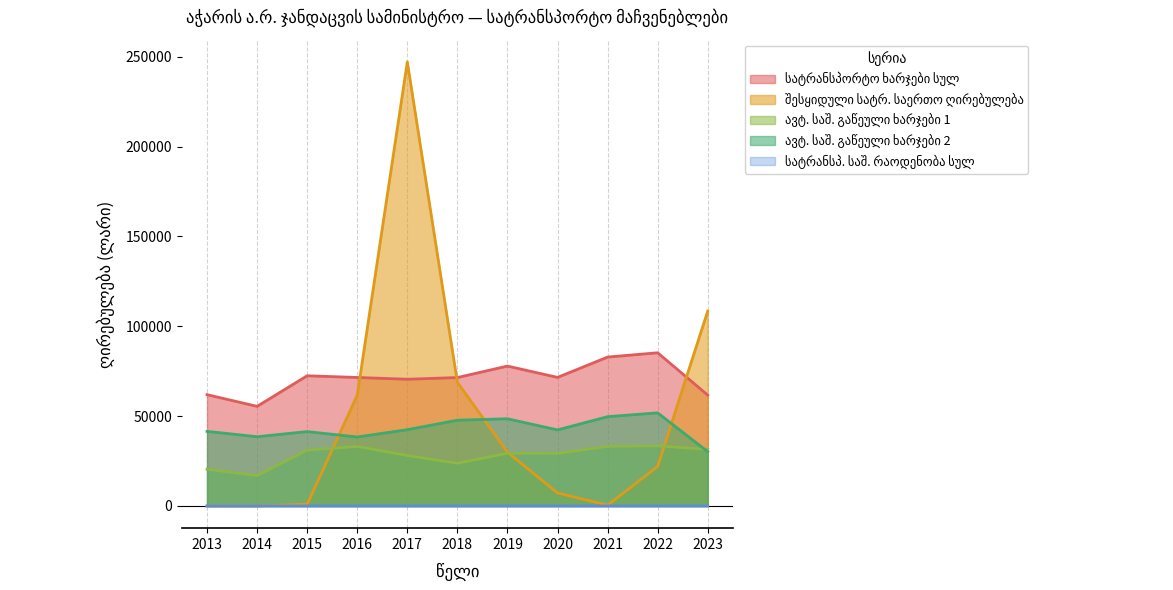

What is the maximum value shown in the chart?

247172.0